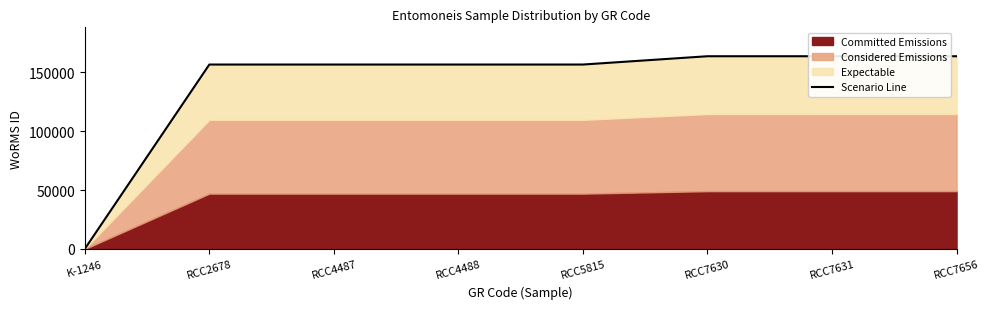

What is the average value?

139666